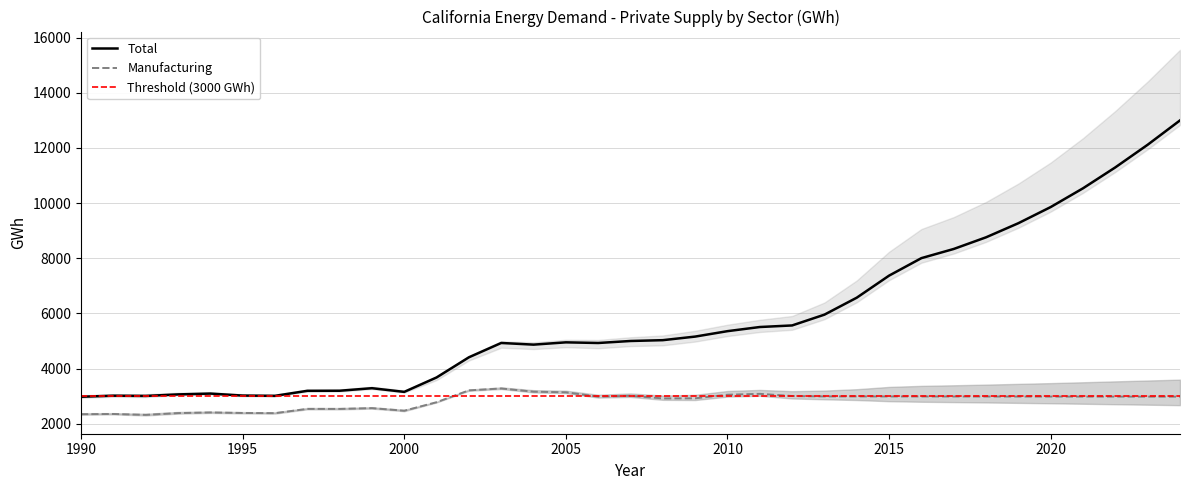

Does the chart have visible grid lines?

Yes